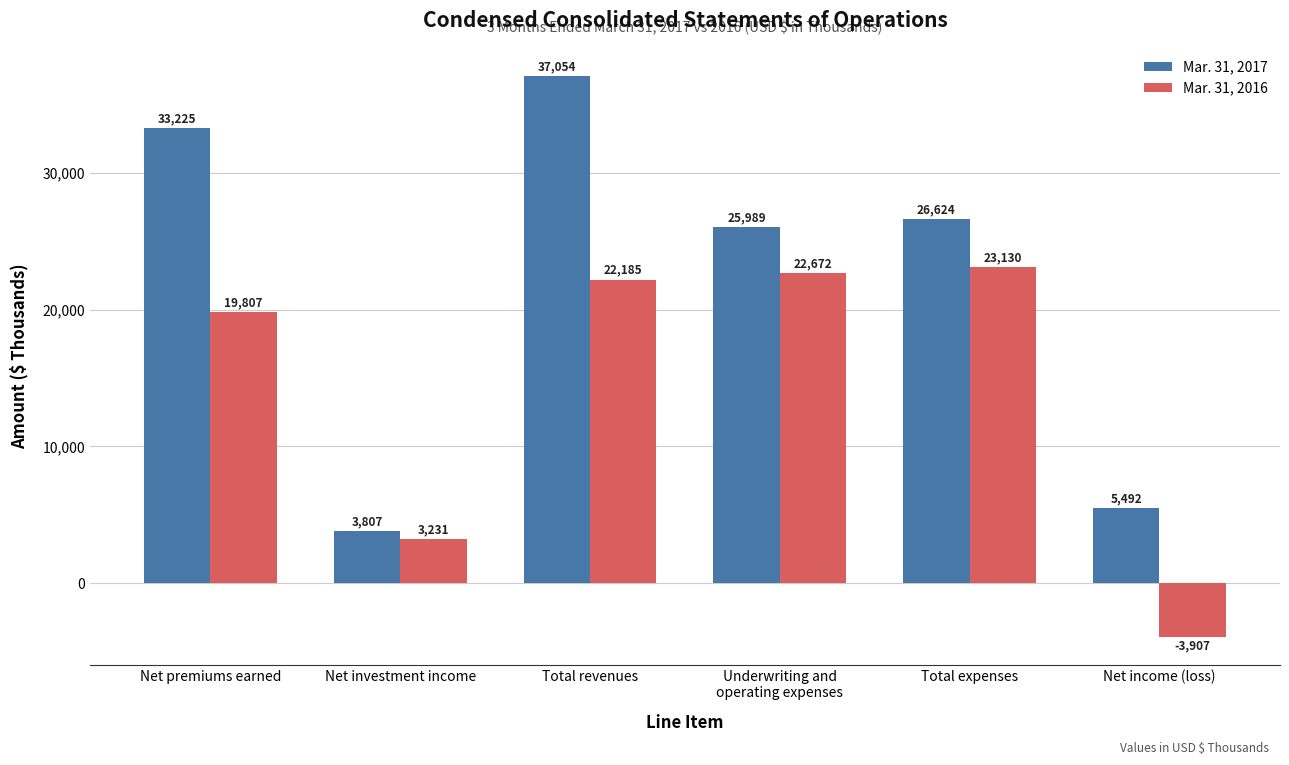

The value of Mar. 31, 2016 at Net investment income is 3231. True or false?

True